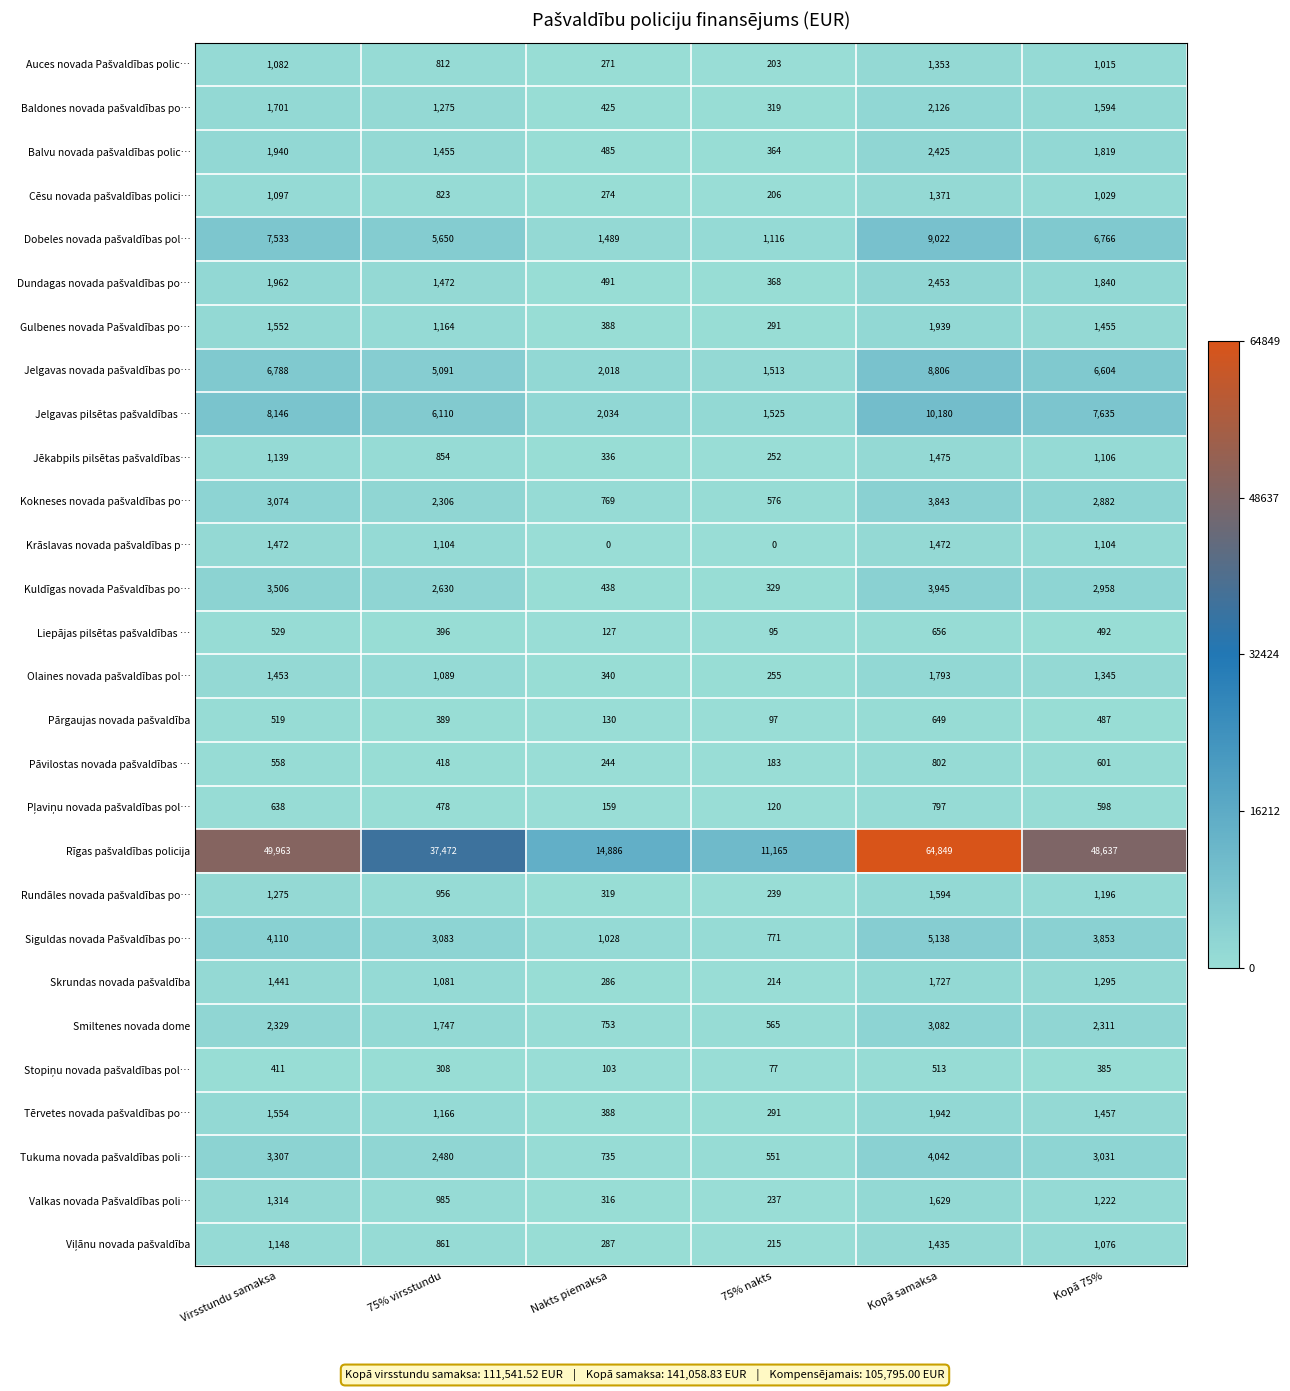

At how many categories does at least one series exceed 503?

6